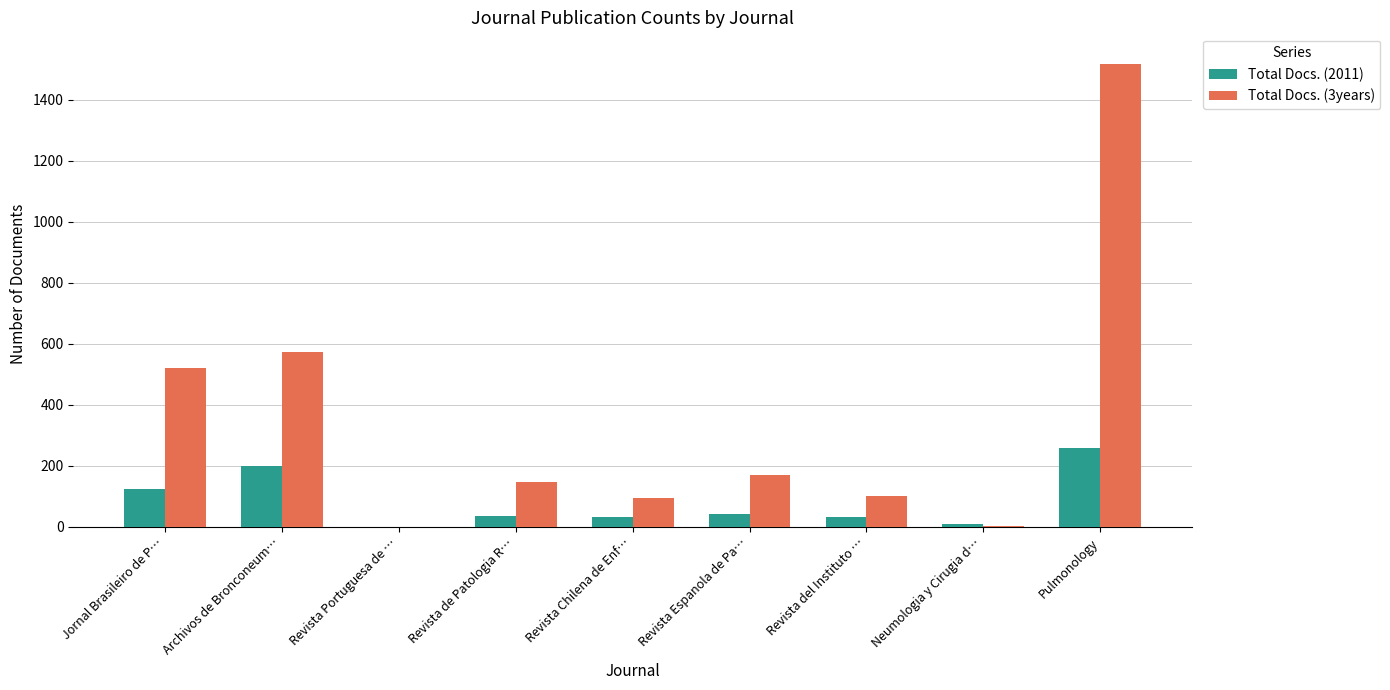

Which label corresponds to the largest value in the chart?

Pulmonology